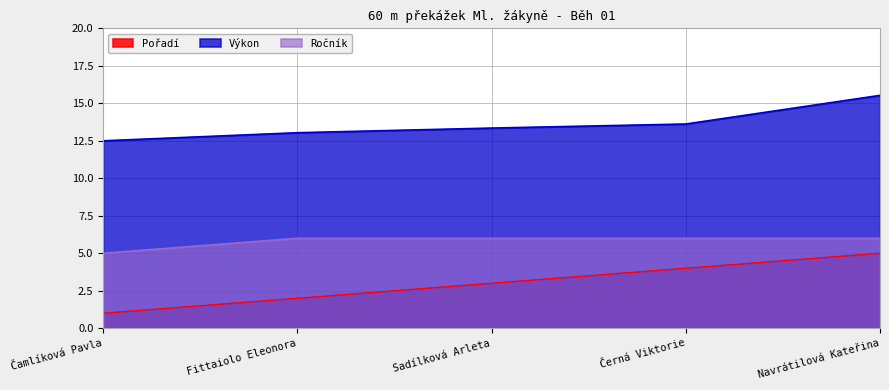

What is the total value across all series at Čamlíková Pavla?

18.5